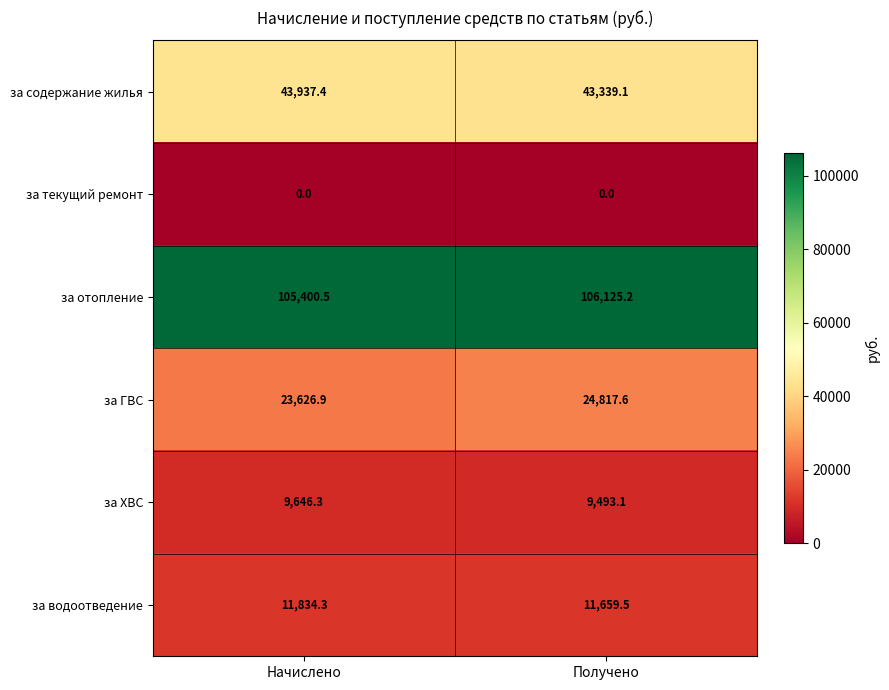

List the labels in order of за ХВС value, largest first.

Начислено, Получено